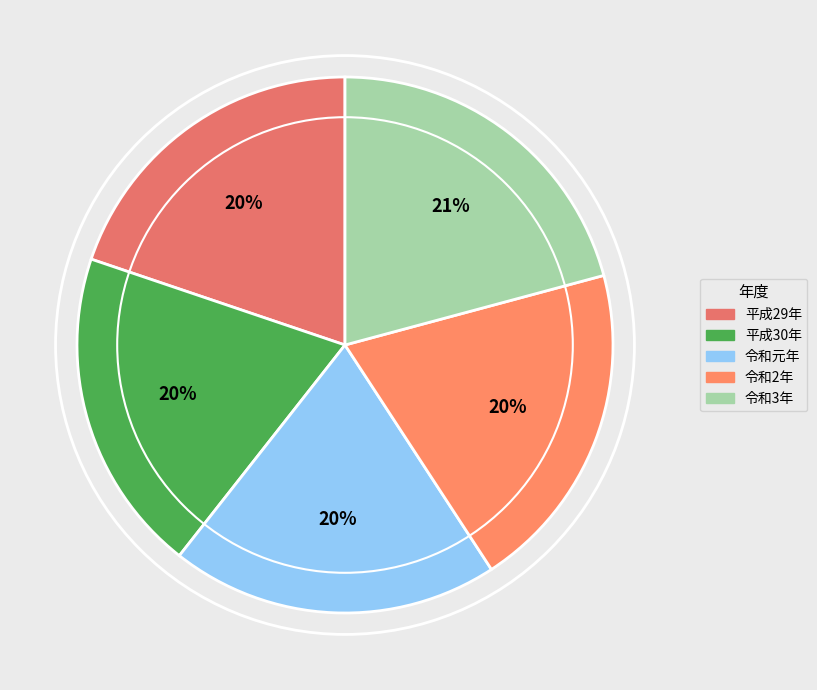

Which category has the biggest portion of the pie?

令和3年